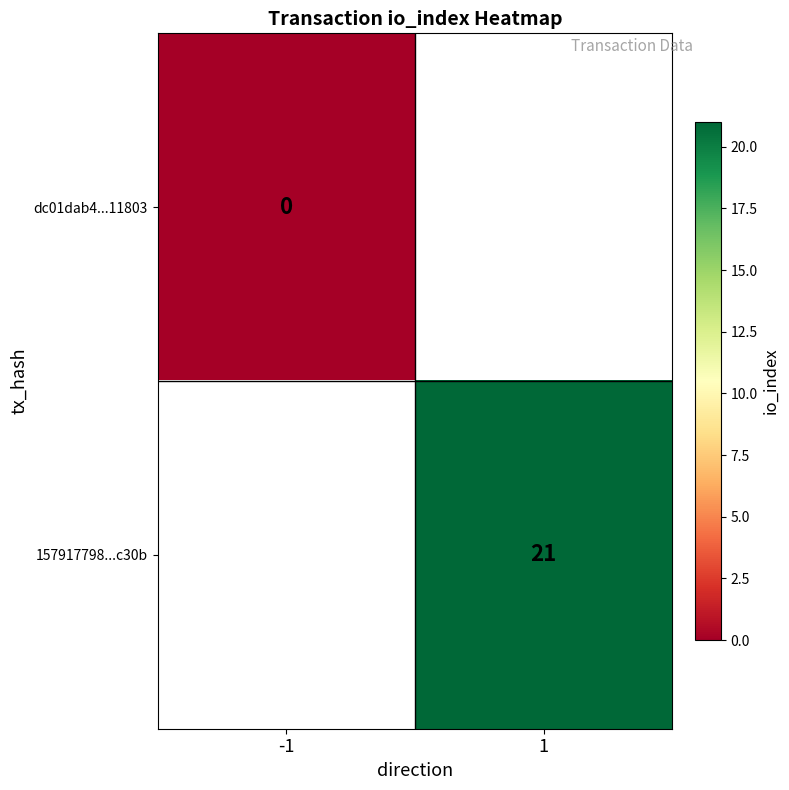

Is it true that 157917798...c30b equals 21 at 1?

True